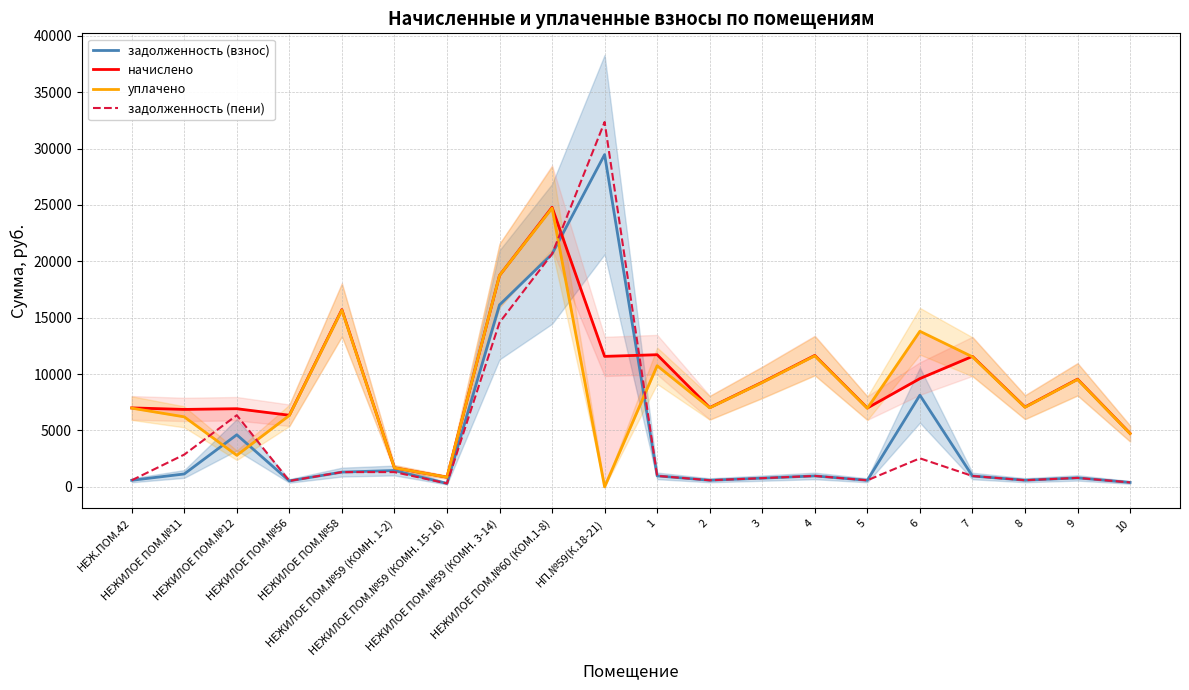

Does the chart have visible grid lines?

Yes